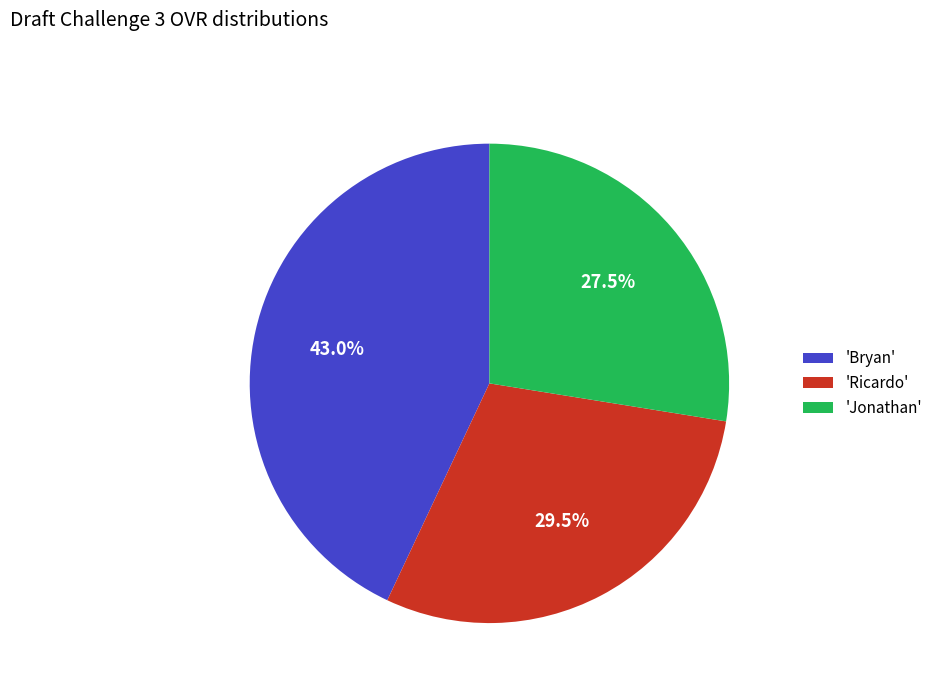

Which has a higher value, 'Ricardo' or 'Bryan'?

'Bryan'